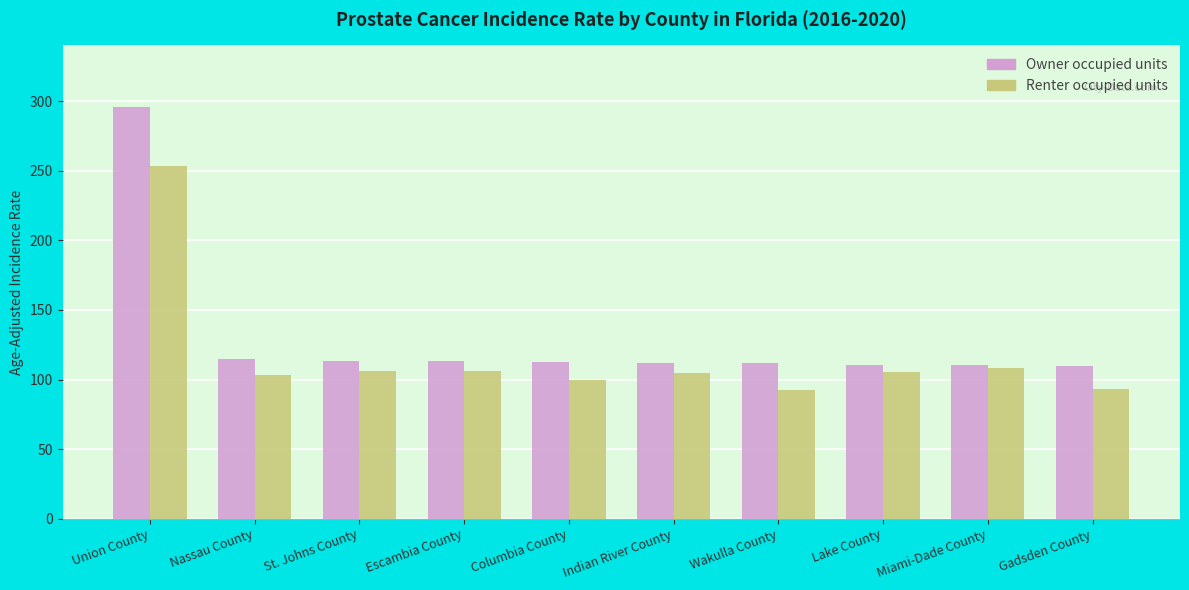

What is the label of the 8th bar from the left?

Lake County